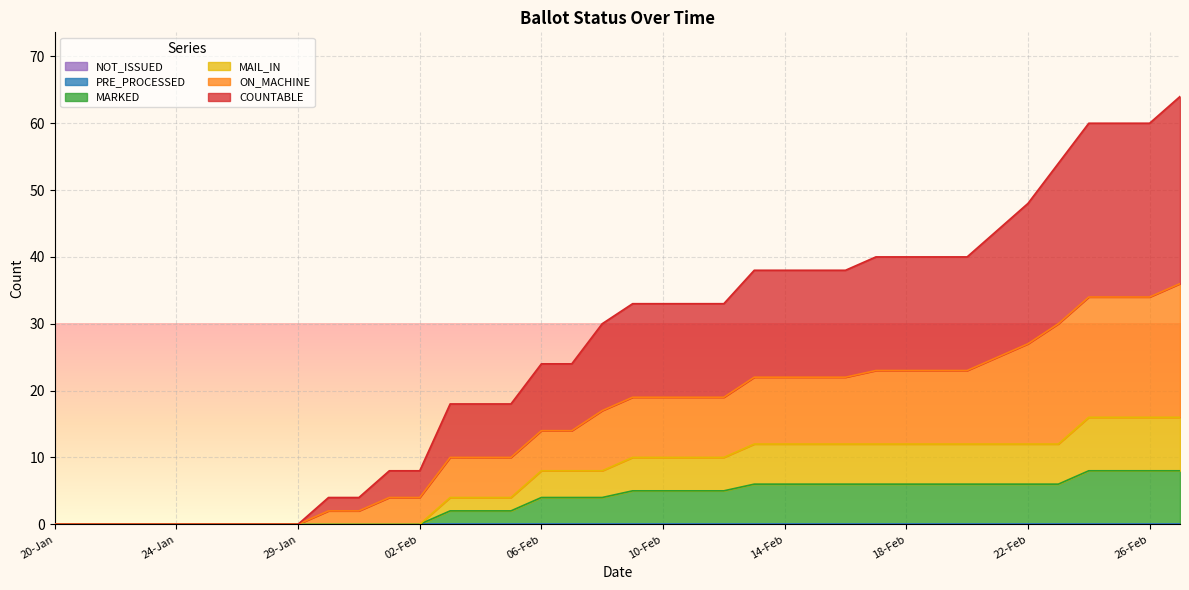

True or false: MAIL_IN and ON_MACHINE cross at least once.

False